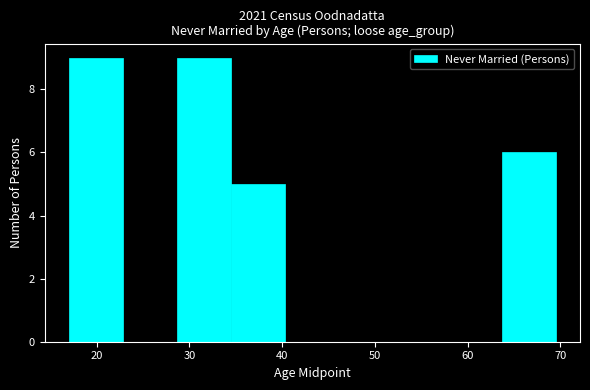

Reading left to right, list every bar in this chart as the range it spans on the x-axis followed by its height. Neither the bar edges nor the heights are printed on the chart, so give them approximately, as read against the axes.

17 to 23: 9
23 to 29: 0
29 to 35: 9
35 to 40: 5
40 to 46: 0
46 to 52: 0
52 to 58: 0
58 to 64: 0
64 to 70: 6